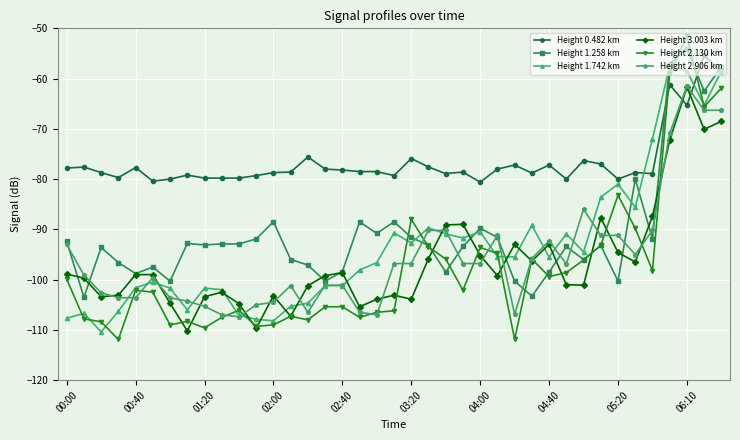

What is the difference between the maximum and second lowest values in the Height 2.130 km series?

60.3